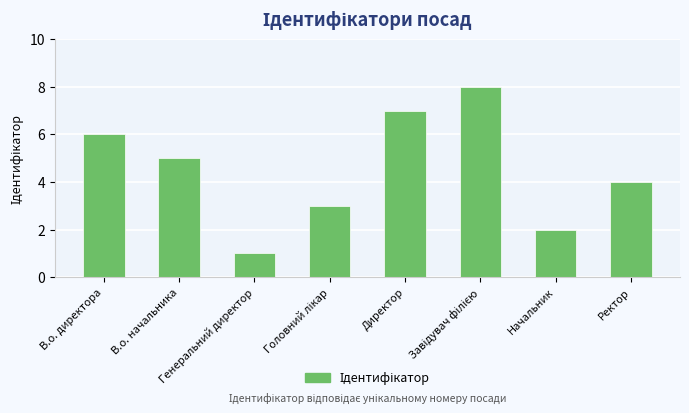

What is the difference between the second highest and second lowest values?

5